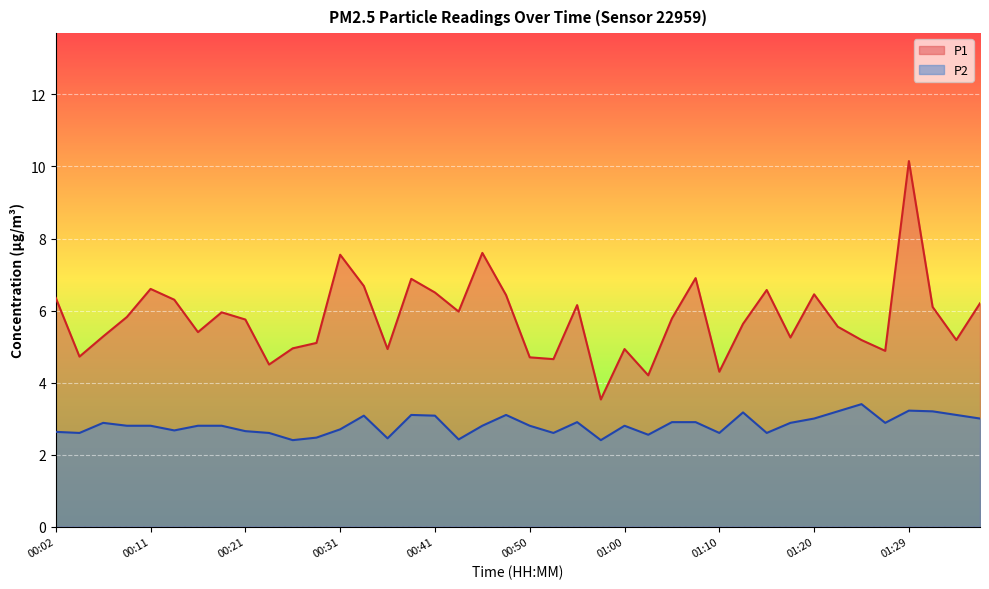

True or false: P1 and P2 intersect in this chart.

False